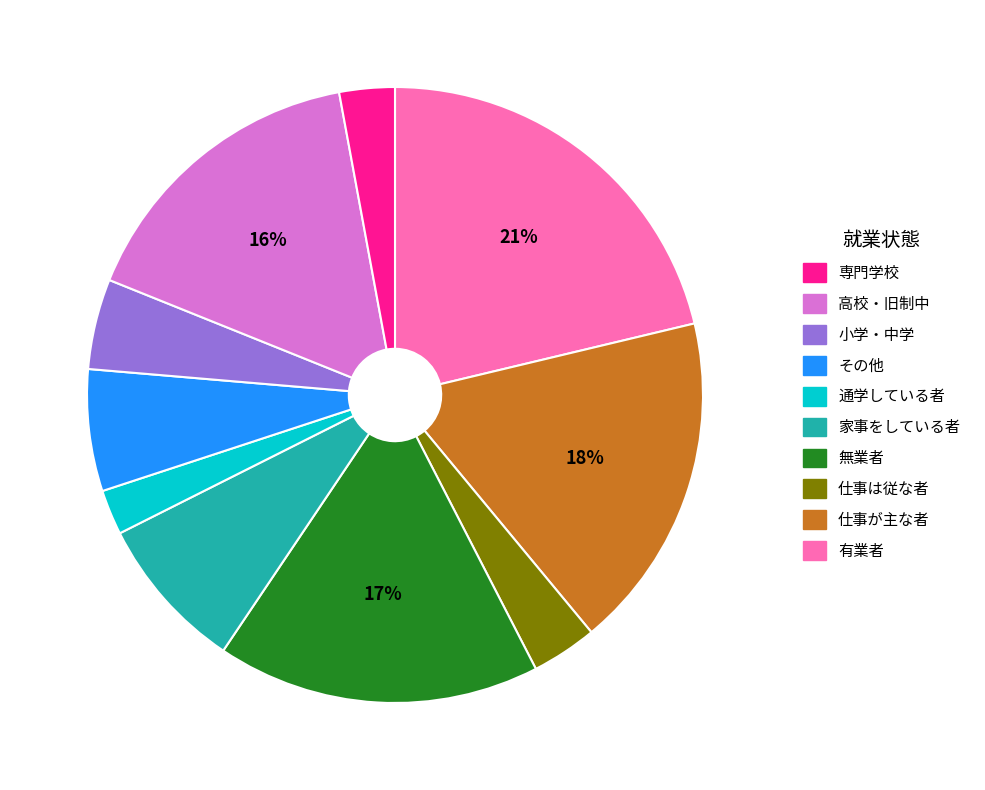

To the nearest percent, what is the difference between the largest and smallest slice percentages?

19%